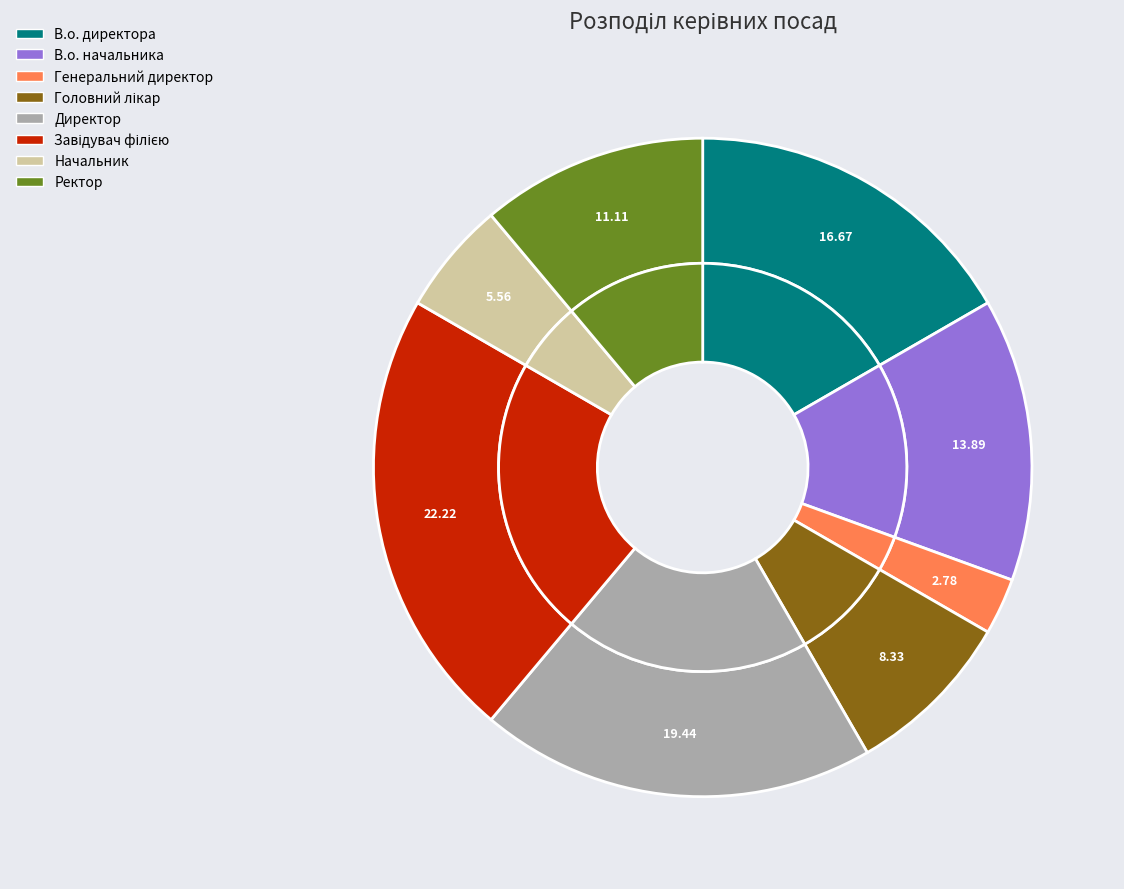

True or false: В.о. начальника accounts for 14% of the total.

True